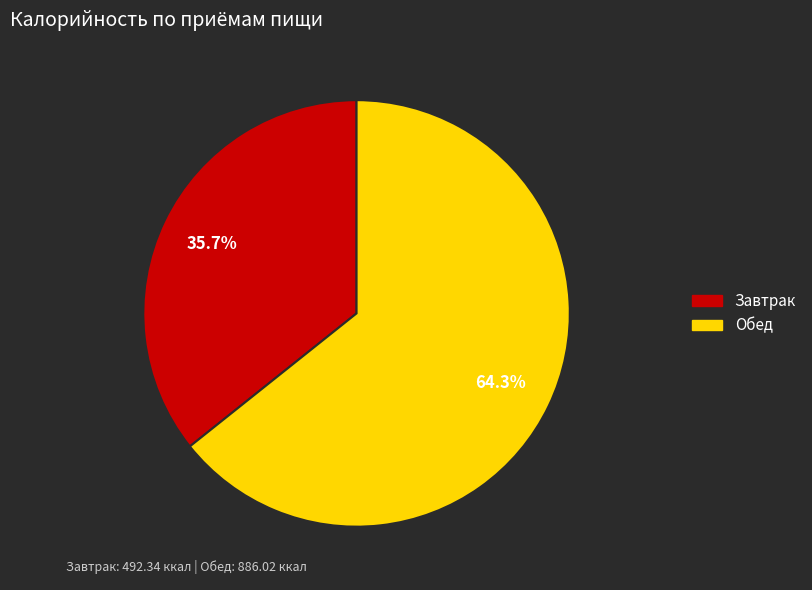

Rank the categories by value from lowest to highest.

Завтрак, Обед